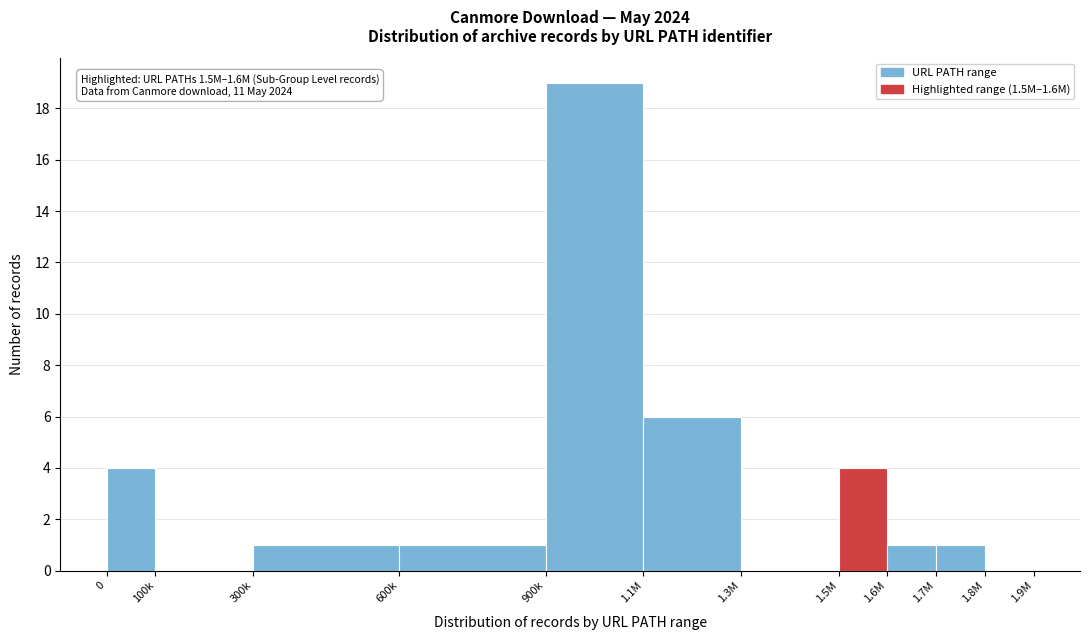

Reading left to right, what are all the values shown in this chart?

0=4	100k=0	300k=1	600k=1	900k=19	1.1M=6	1.3M=0	1.5M=4	1.6M=1	1.7M=1	1.8M=0